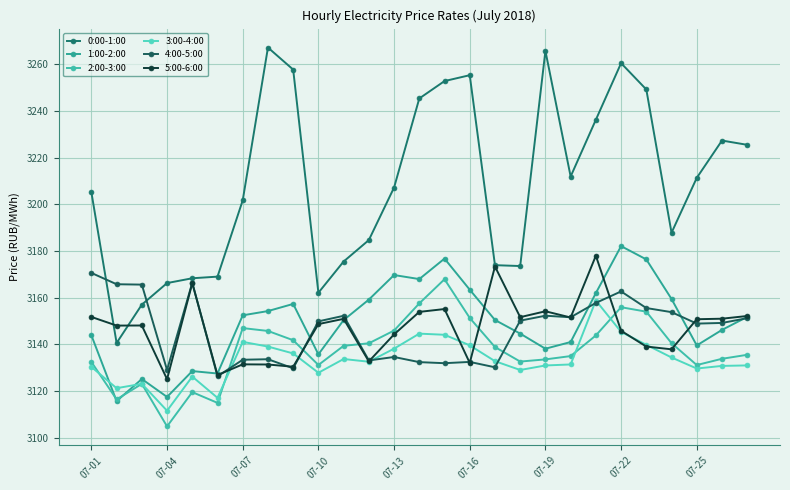

At how many categories does at least one series exceed 3157?

27